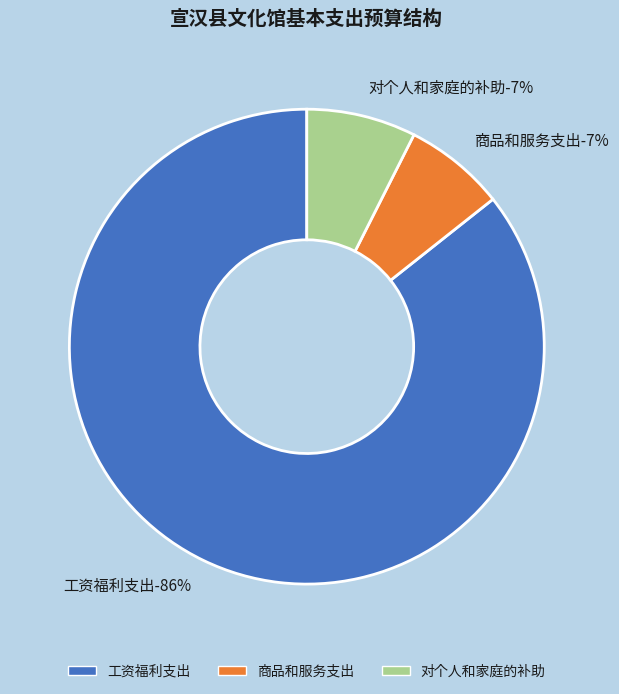

What is the largest slice in the pie chart?

工资福利支出